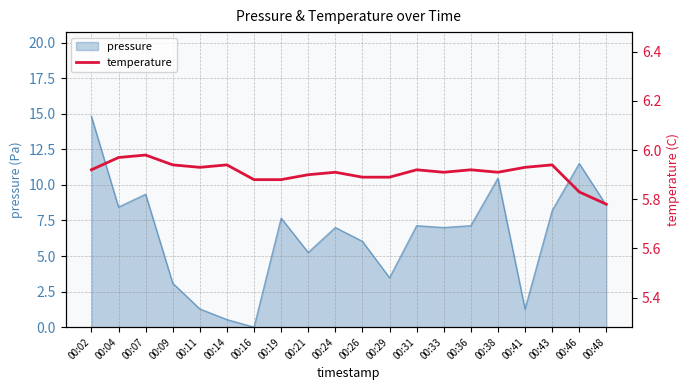

The chart shows a value of 10.0 at 00:07. True or false?

False